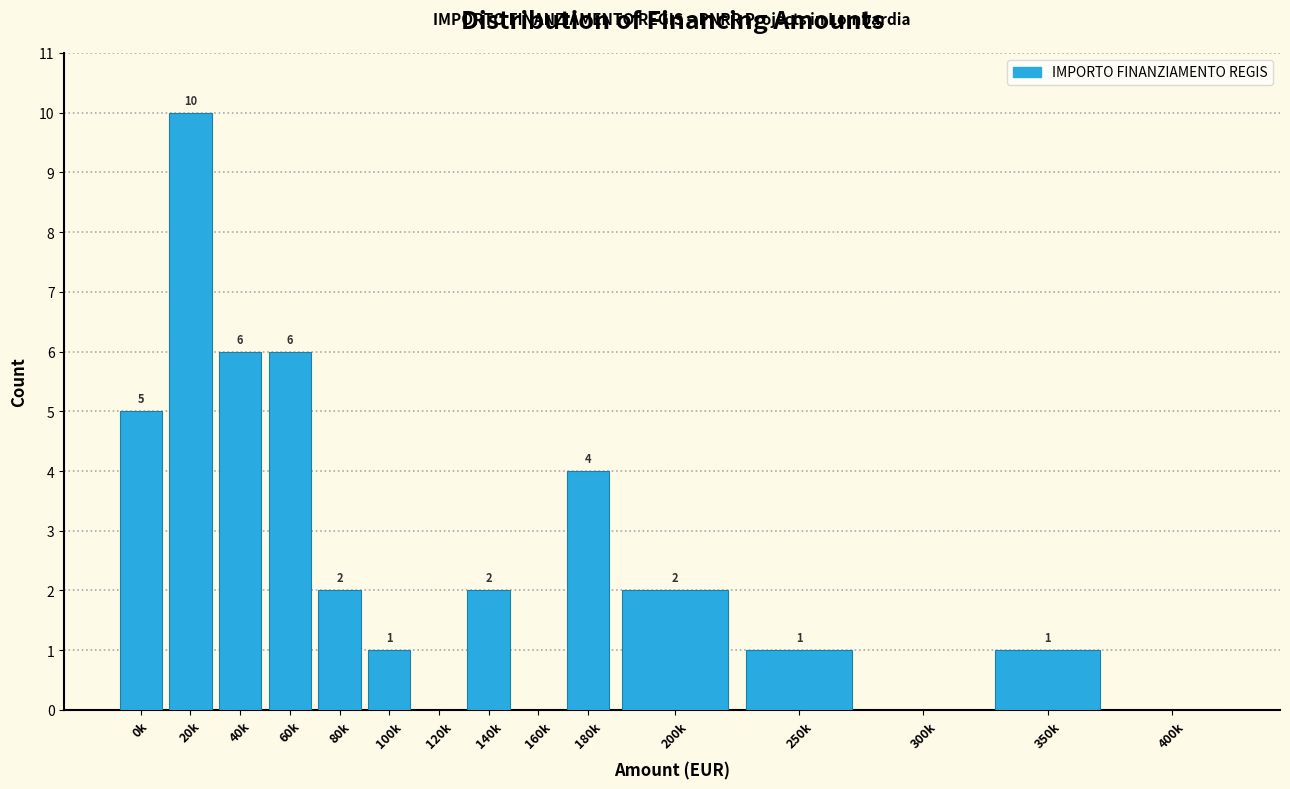

Reading right to left, list all the values displayed in this chart.

400k=0	350k=1	300k=0	250k=1	200k=2	180k=4	160k=0	140k=2	120k=0	100k=1	80k=2	60k=6	40k=6	20k=10	0k=5